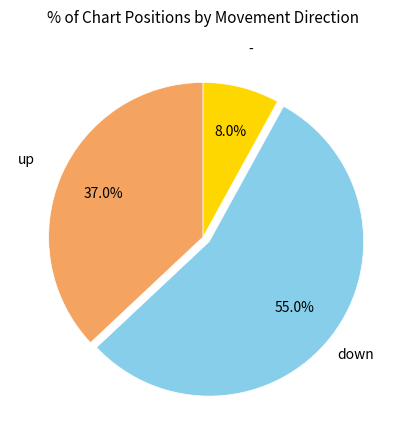

To the nearest percent, what is the average slice percentage?

33%